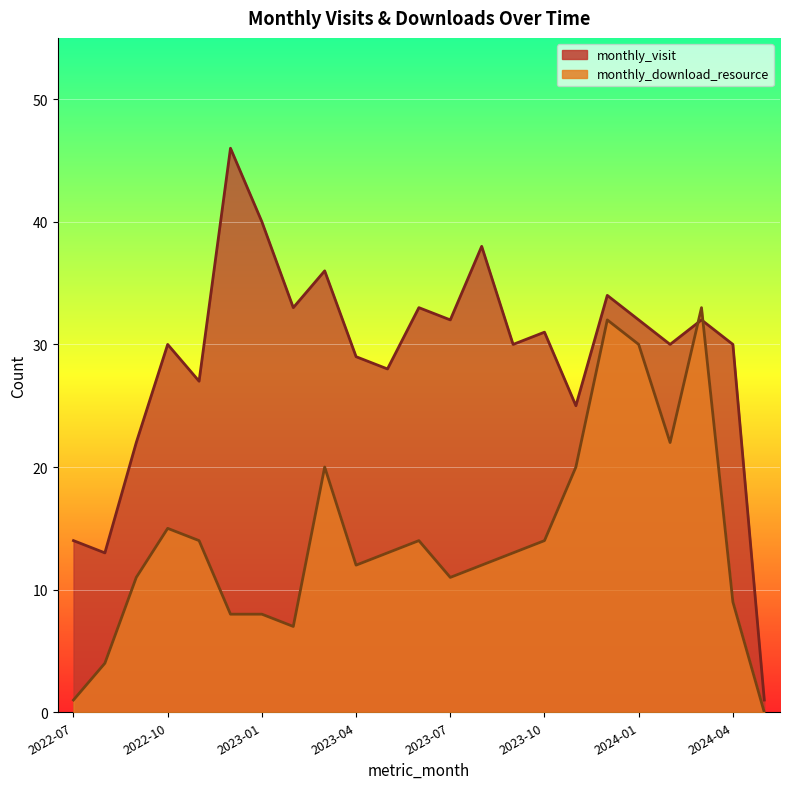

List the labels in order of monthly_visit value, largest first.

2022-12, 2023-01, 2023-08, 2023-03, 2023-12, 2023-02, 2023-06, 2023-07, 2024-01, 2024-03, 2023-10, 2022-10, 2023-09, 2024-02, 2024-04, 2023-04, 2023-05, 2022-11, 2023-11, 2022-09, 2022-07, 2022-08, 2024-05